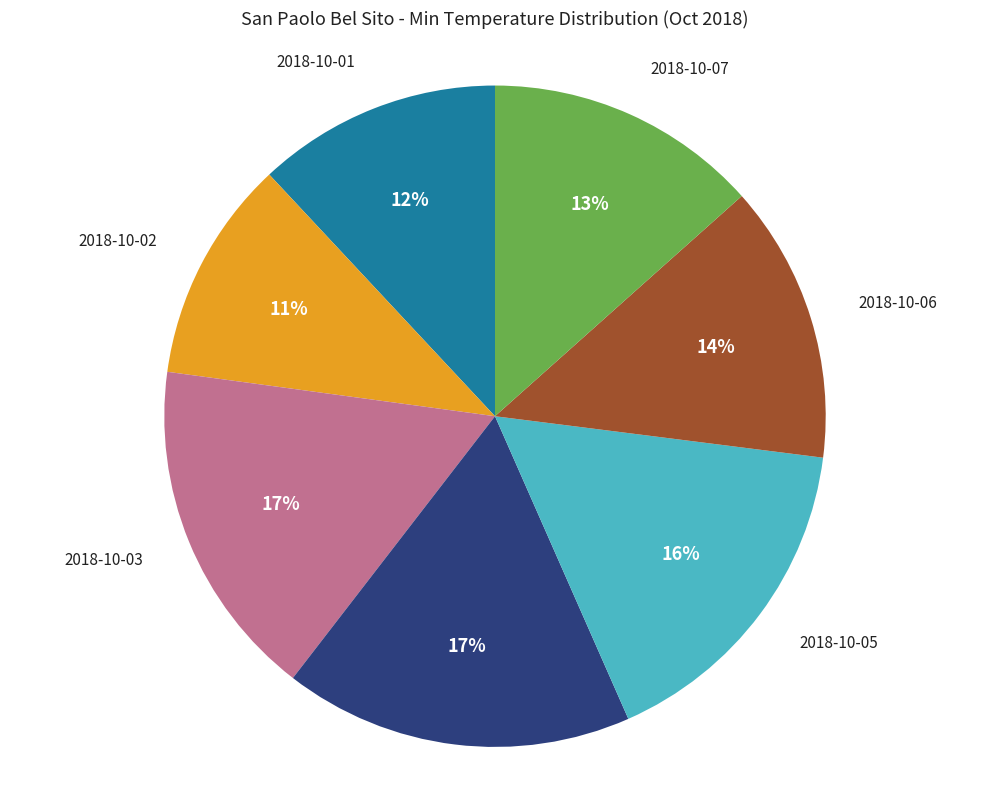

Does 2018-10-07 account for over 50% of the chart?

No